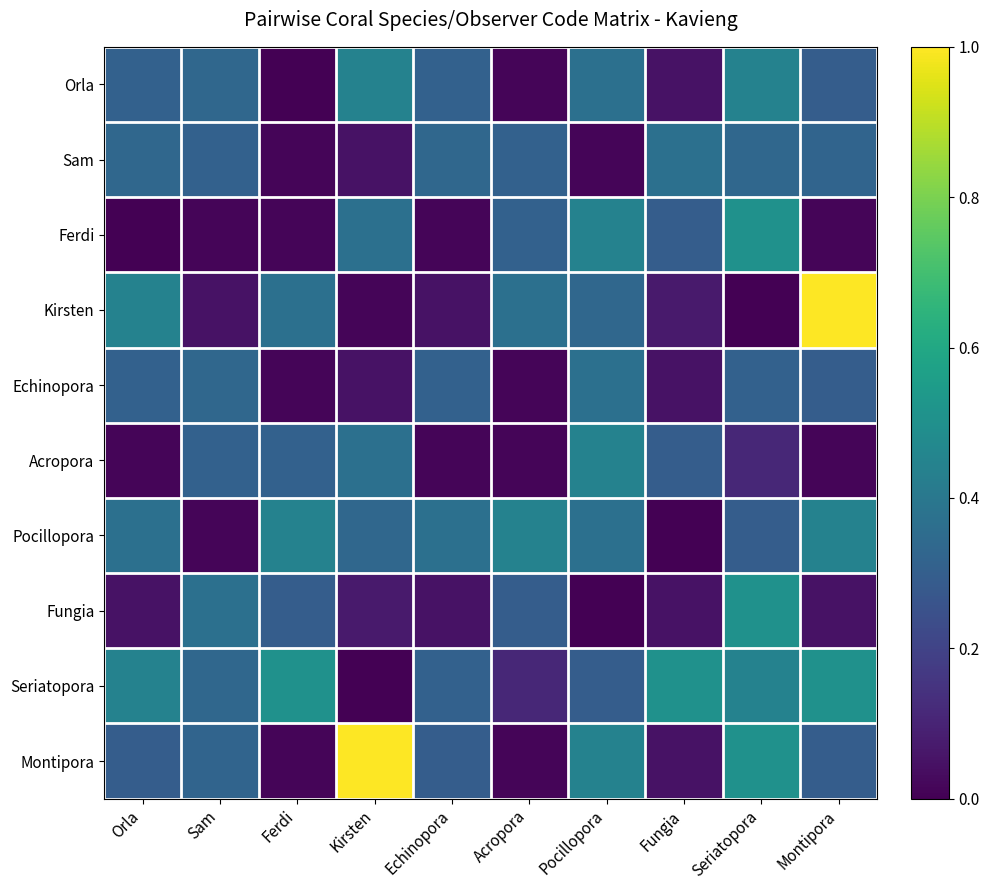

Reading left to right, extract all data points from this chart.

Orla: Orla=0.3	Sam=0.3	Ferdi=0.0	Kirsten=0.4	Echinopora=0.3	Acropora=0.0	Pocillopora=0.4	Fungia=0.0	Seriatopora=0.4	Montipora=0.3
Sam: Orla=0.3	Sam=0.3	Ferdi=0.0	Kirsten=0.0	Echinopora=0.3	Acropora=0.3	Pocillopora=0.0	Fungia=0.4	Seriatopora=0.3	Montipora=0.3
Ferdi: Orla=0.0	Sam=0.0	Ferdi=0.0	Kirsten=0.4	Echinopora=0.0	Acropora=0.3	Pocillopora=0.4	Fungia=0.3	Seriatopora=0.5	Montipora=0.0
Kirsten: Orla=0.4	Sam=0.0	Ferdi=0.4	Kirsten=0.0	Echinopora=0.0	Acropora=0.4	Pocillopora=0.3	Fungia=0.1	Seriatopora=0.0	Montipora=1.0
Echinopora: Orla=0.3	Sam=0.3	Ferdi=0.0	Kirsten=0.0	Echinopora=0.3	Acropora=0.0	Pocillopora=0.4	Fungia=0.0	Seriatopora=0.3	Montipora=0.3
Acropora: Orla=0.0	Sam=0.3	Ferdi=0.3	Kirsten=0.4	Echinopora=0.0	Acropora=0.0	Pocillopora=0.4	Fungia=0.3	Seriatopora=0.1	Montipora=0.0
Pocillopora: Orla=0.4	Sam=0.0	Ferdi=0.4	Kirsten=0.3	Echinopora=0.4	Acropora=0.4	Pocillopora=0.4	Fungia=0.0	Seriatopora=0.3	Montipora=0.4
Fungia: Orla=0.0	Sam=0.4	Ferdi=0.3	Kirsten=0.1	Echinopora=0.0	Acropora=0.3	Pocillopora=0.0	Fungia=0.0	Seriatopora=0.5	Montipora=0.0
Seriatopora: Orla=0.4	Sam=0.3	Ferdi=0.5	Kirsten=0.0	Echinopora=0.3	Acropora=0.1	Pocillopora=0.3	Fungia=0.5	Seriatopora=0.4	Montipora=0.5
Montipora: Orla=0.3	Sam=0.3	Ferdi=0.0	Kirsten=1.0	Echinopora=0.3	Acropora=0.0	Pocillopora=0.4	Fungia=0.0	Seriatopora=0.5	Montipora=0.3